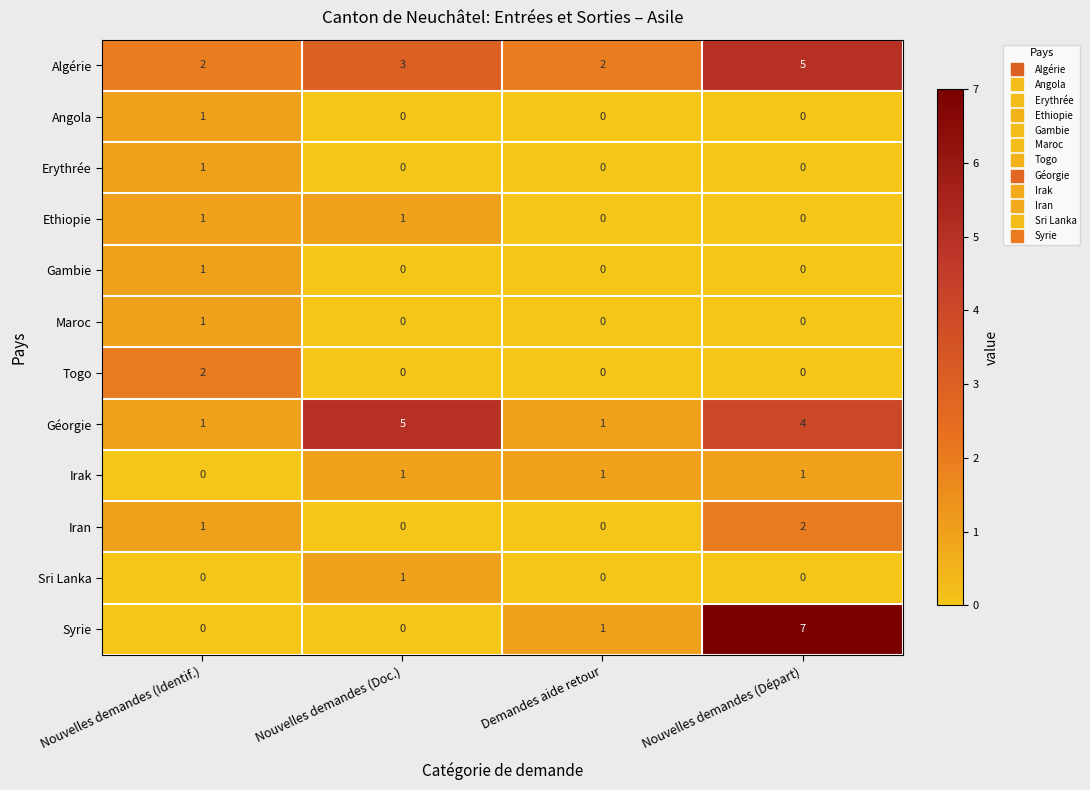

What is the sum of all Algérie values?

12